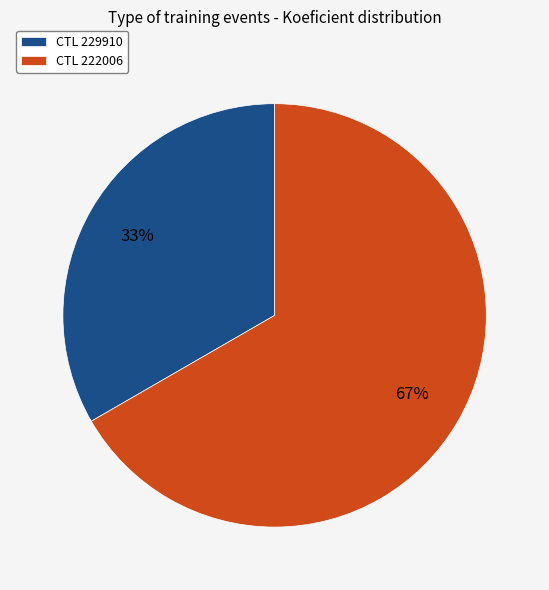

Approximately how many times larger is the value at CTL 222006 compared to CTL 229910?

2.0